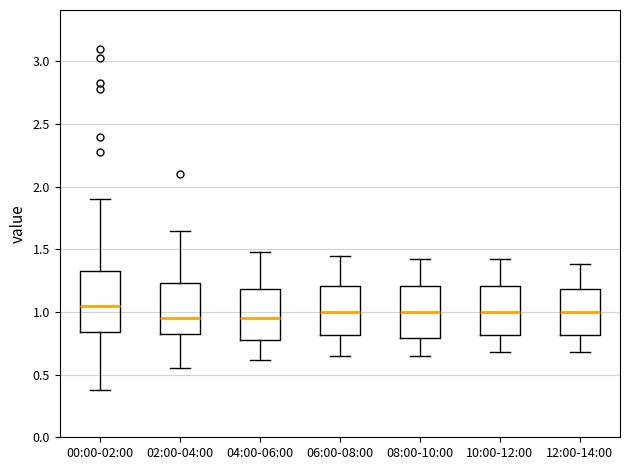

Where is the lower edge of the box for 04:00-06:00 on the y-axis? The values are not printed on the chart, so give them approximately, as read against the axis.

0.80